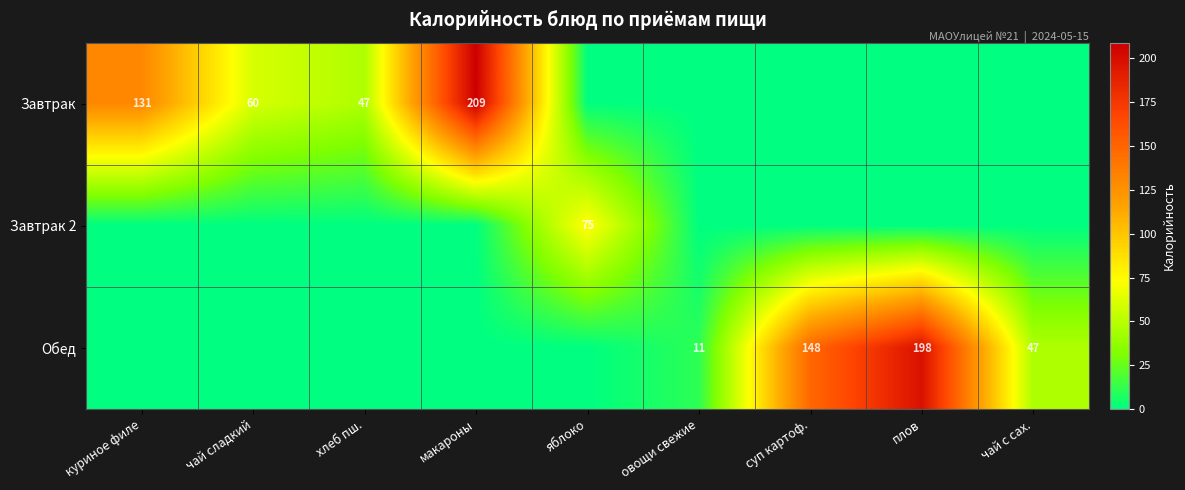

What is the difference between the Обед values at суп картоф. and овощи свежие?

137